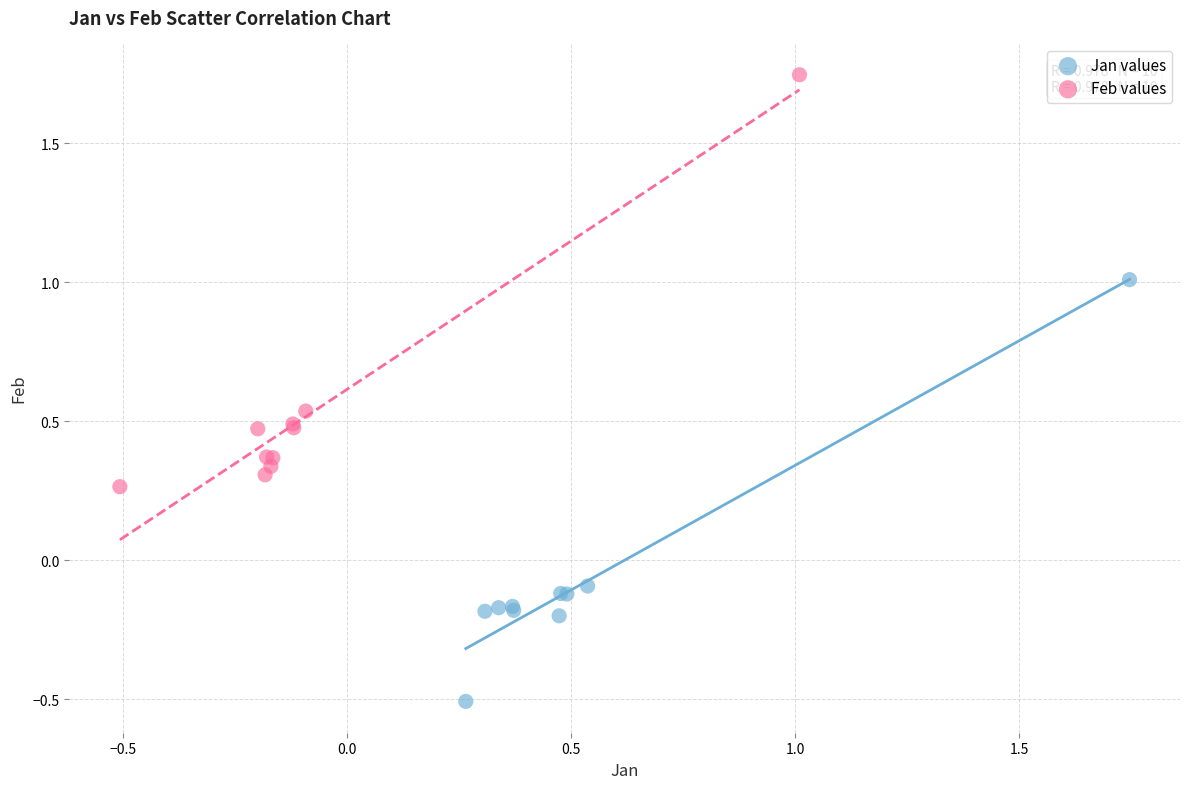

What are all the series names shown in the legend?

Jan values, Feb values